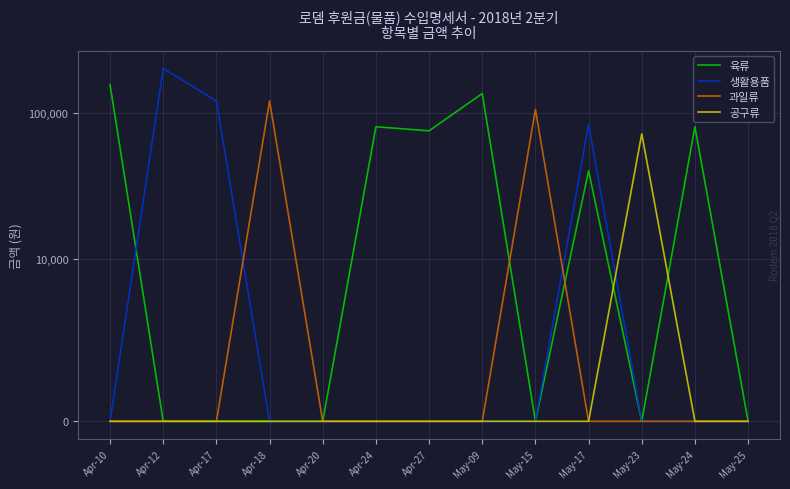

What is the sum of all 육류 values?

565000